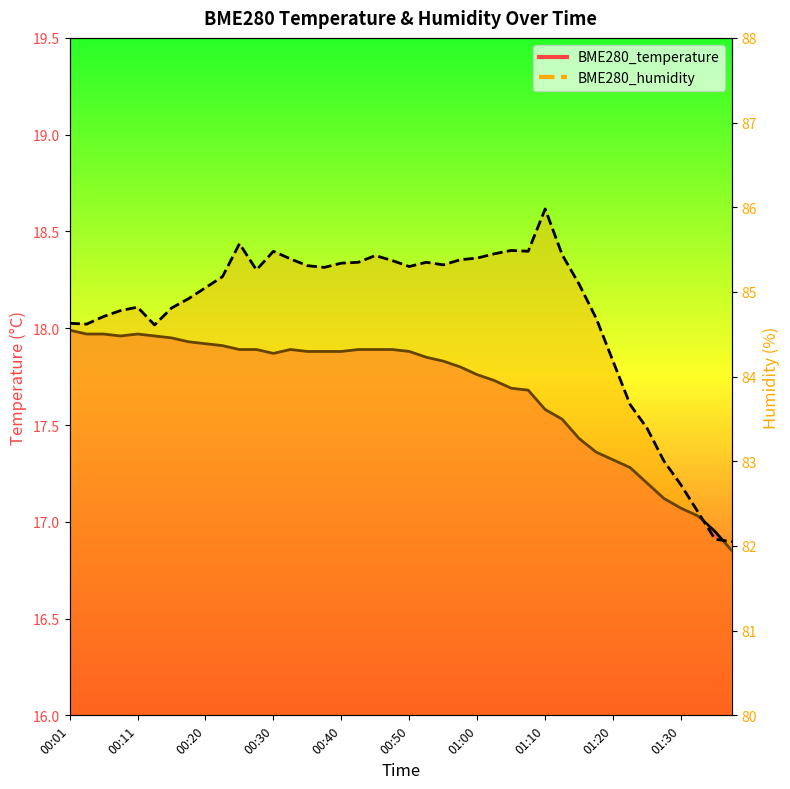

What value does the BME280_temperature series have at 01:13?

17.5